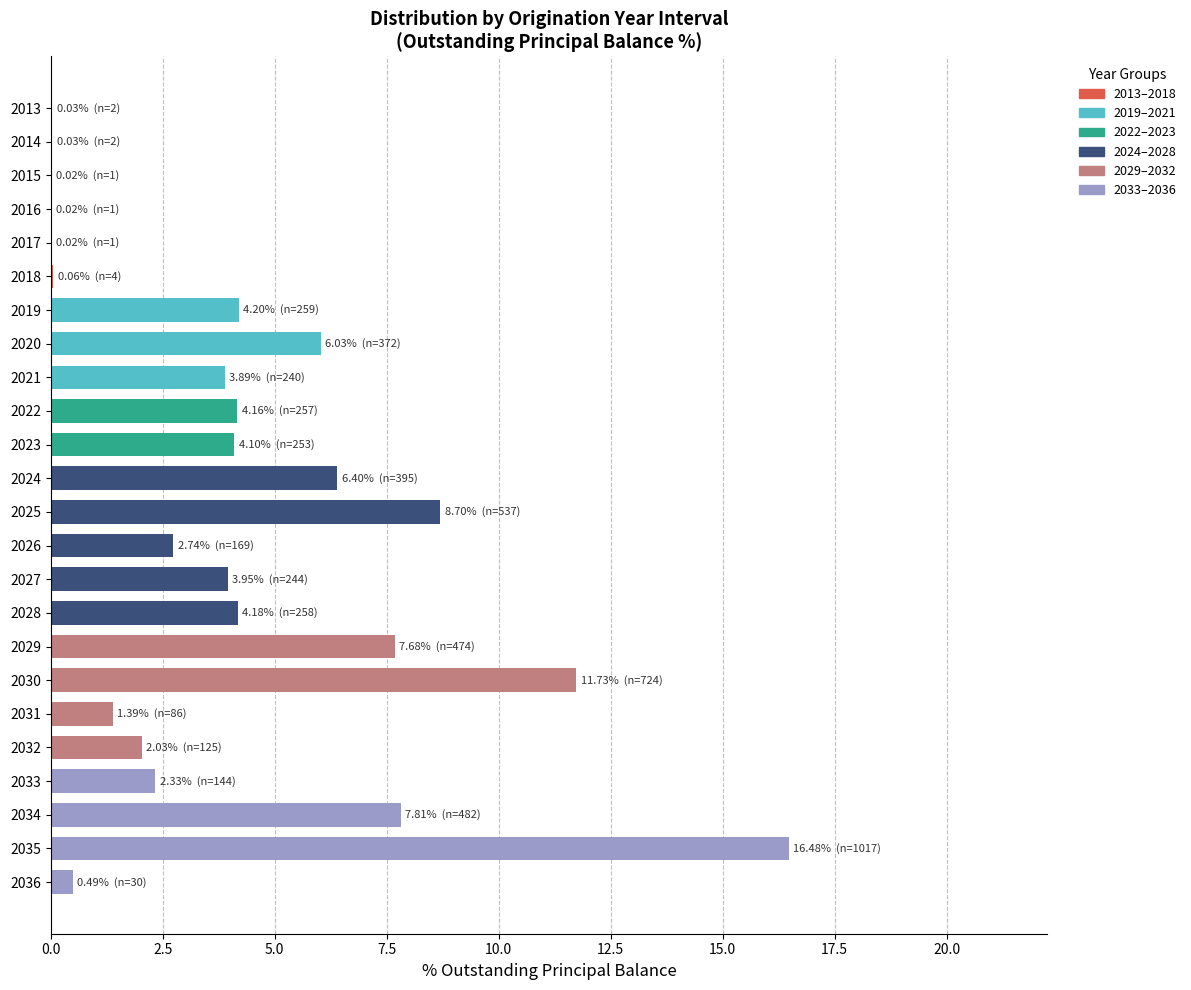

What value does the data have at 2031?

1.4